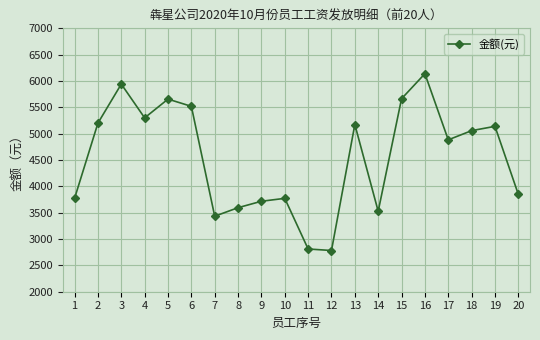

Where is the first local maximum?

3